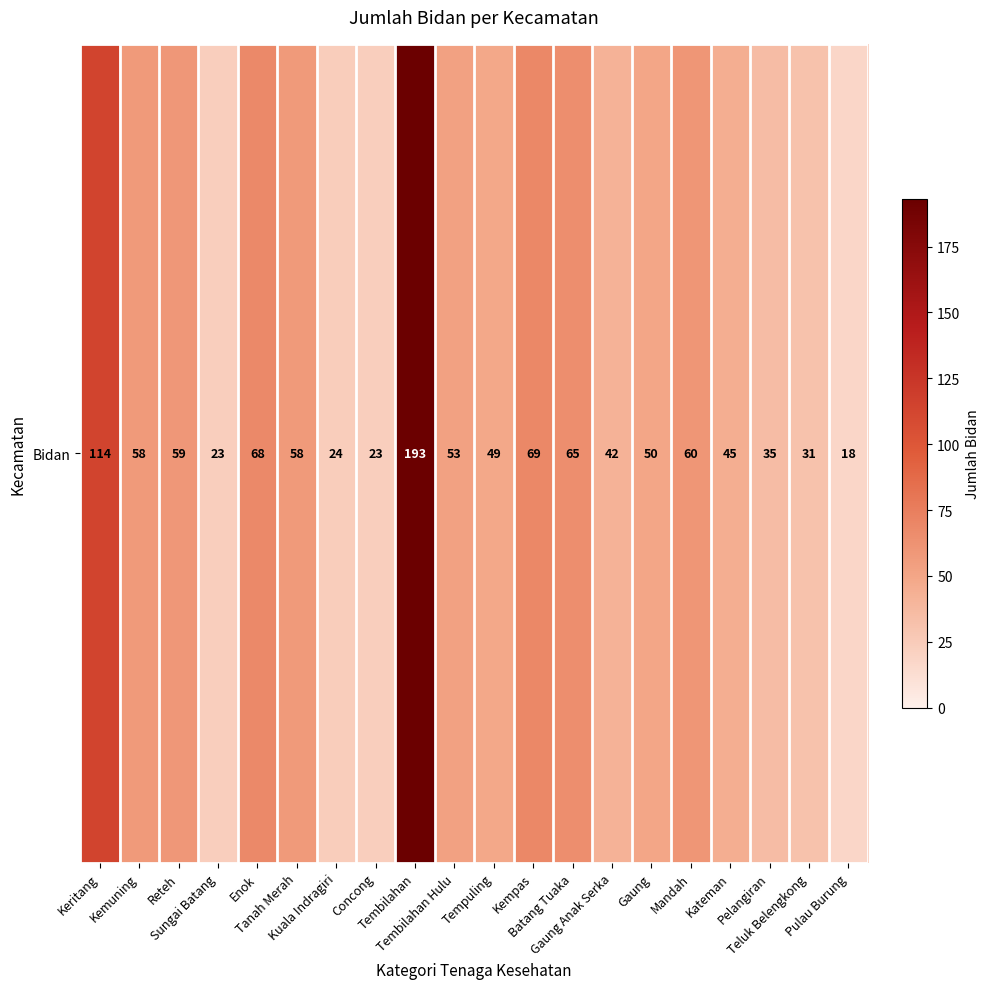

List the labels in order of value, largest first.

Tembilahan, Keritang, Kempas, Enok, Batang Tuaka, Mandah, Reteh, Kemuning, Tanah Merah, Tembilahan Hulu, Gaung, Tempuling, Kateman, Gaung Anak Serka, Pelangiran, Teluk Belengkong, Kuala Indragiri, Sungai Batang, Concong, Pulau Burung